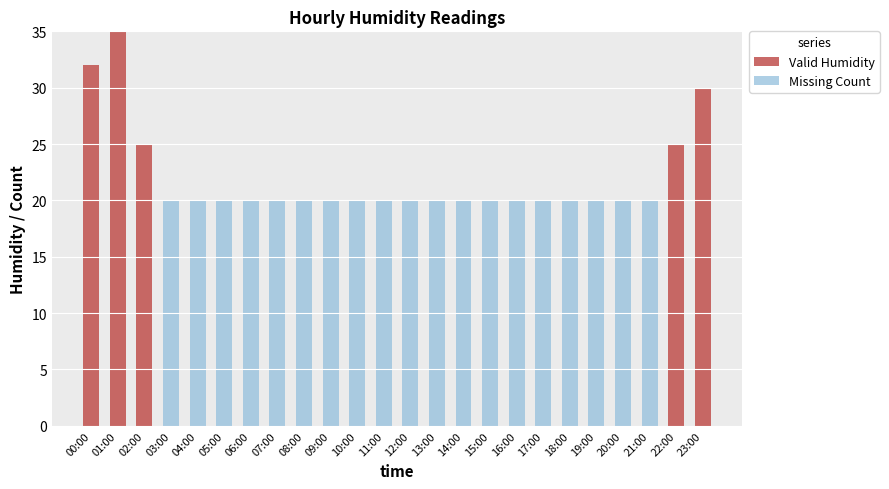

How many distinct data groups are displayed?

2